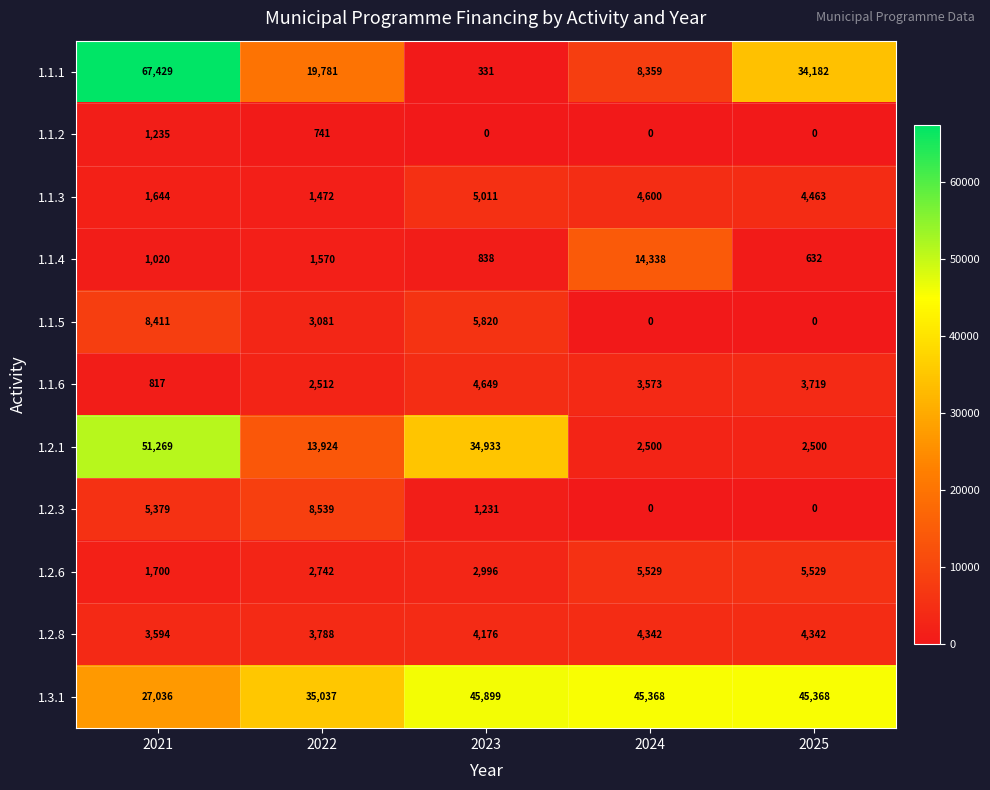

Is it true that 1.1.1 equals 156 at 2023?

False